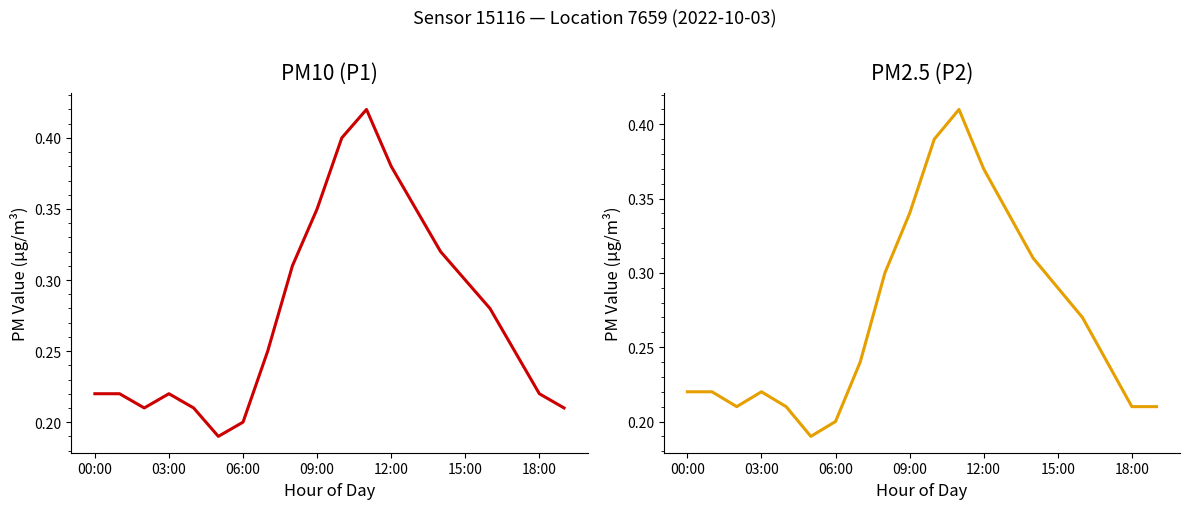

How many categories are shown in the chart?

20